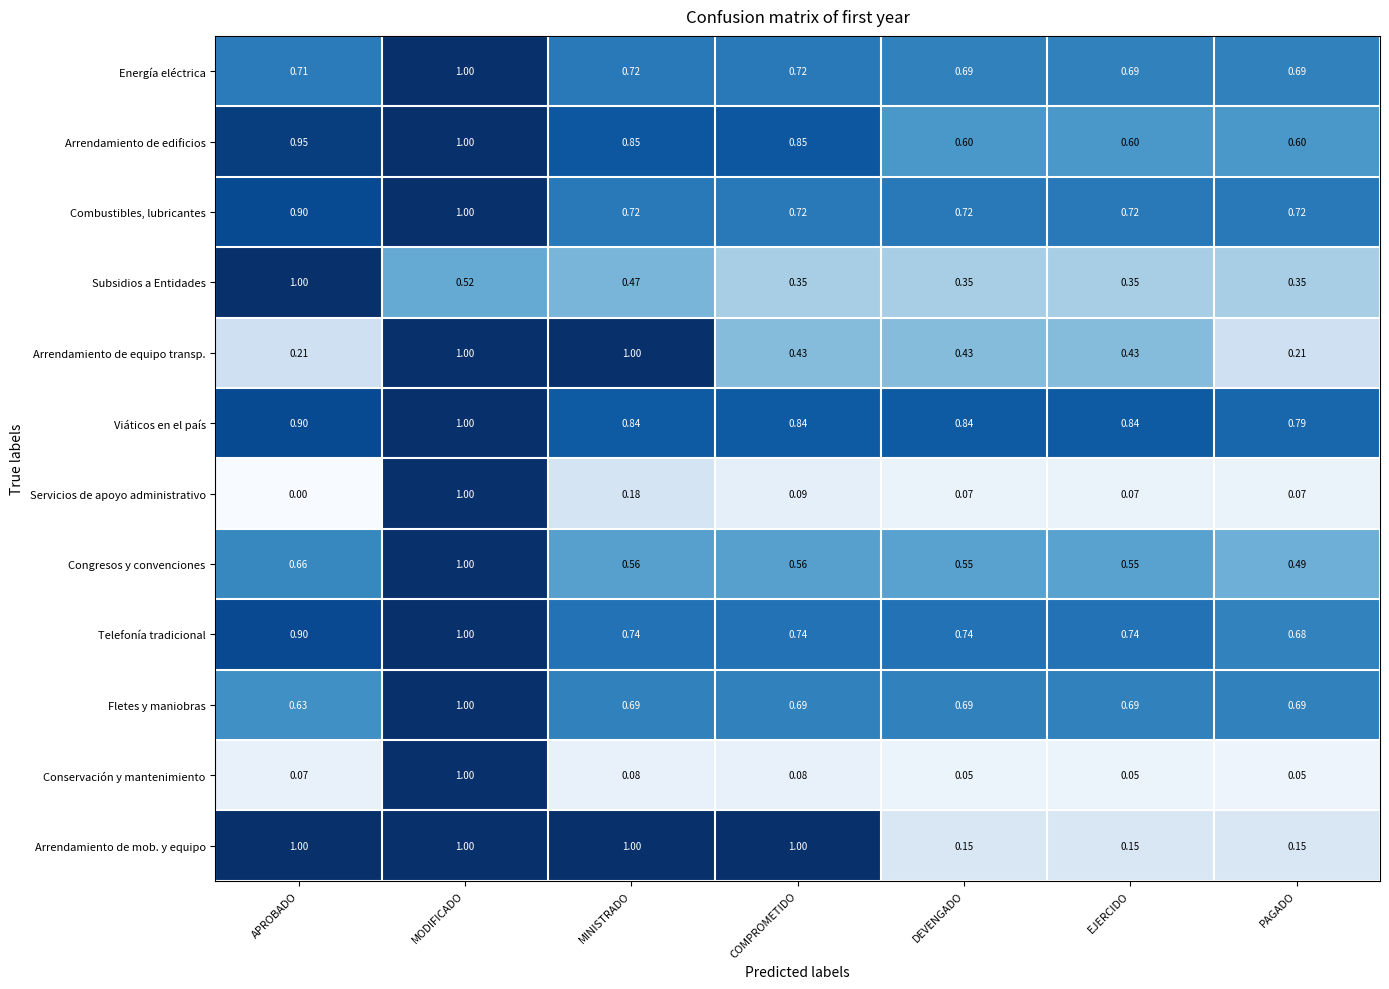

Which series changed the most between DEVENGADO and PAGADO?

Arrendamiento de equipo transp.